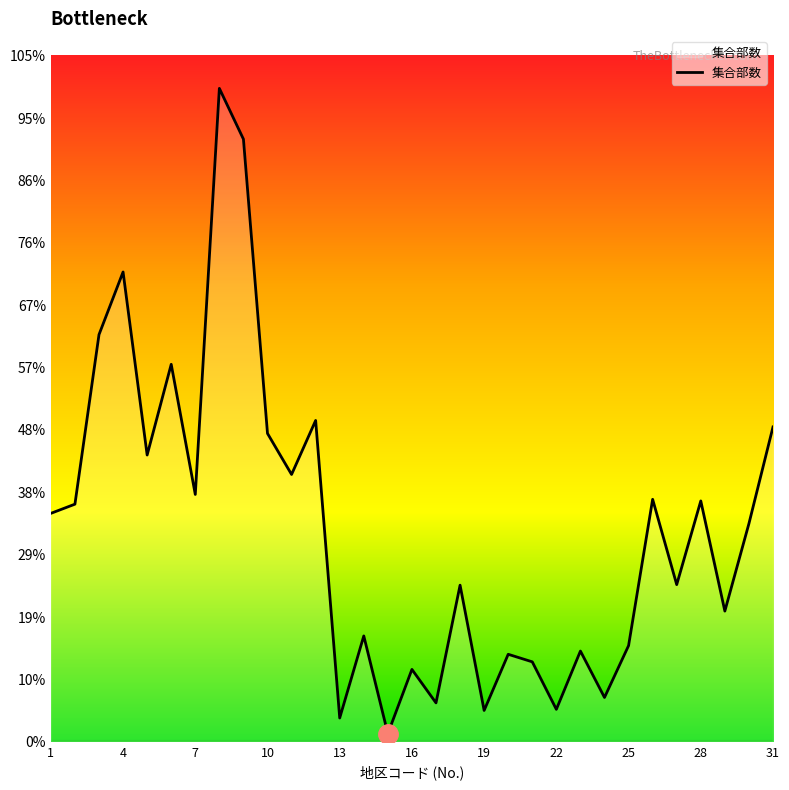

Does the chart display data point markers on the line(s)?

No